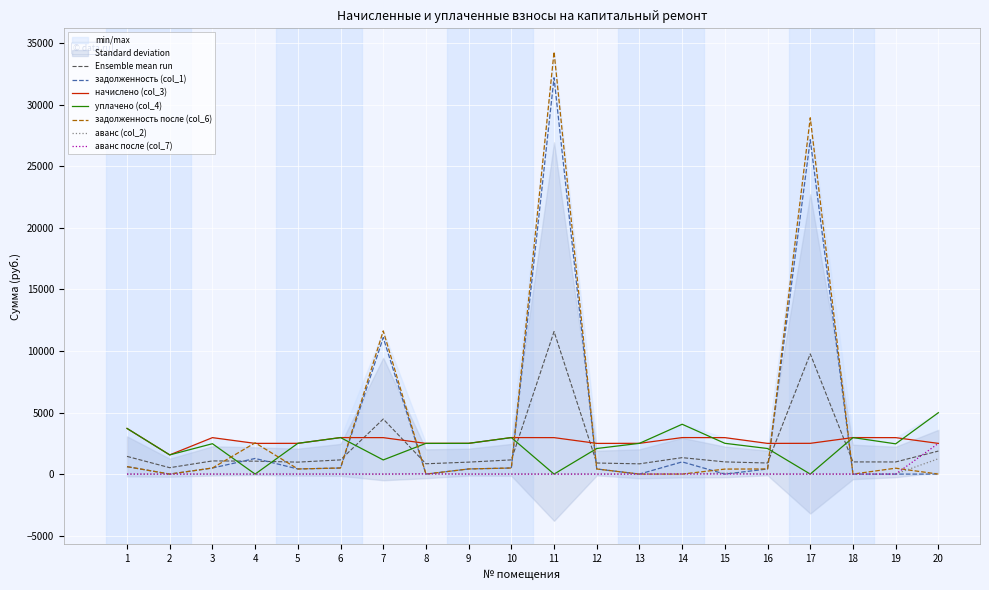

How many times do начислено (col_3) and задолженность после (col_6) cross each other?

8